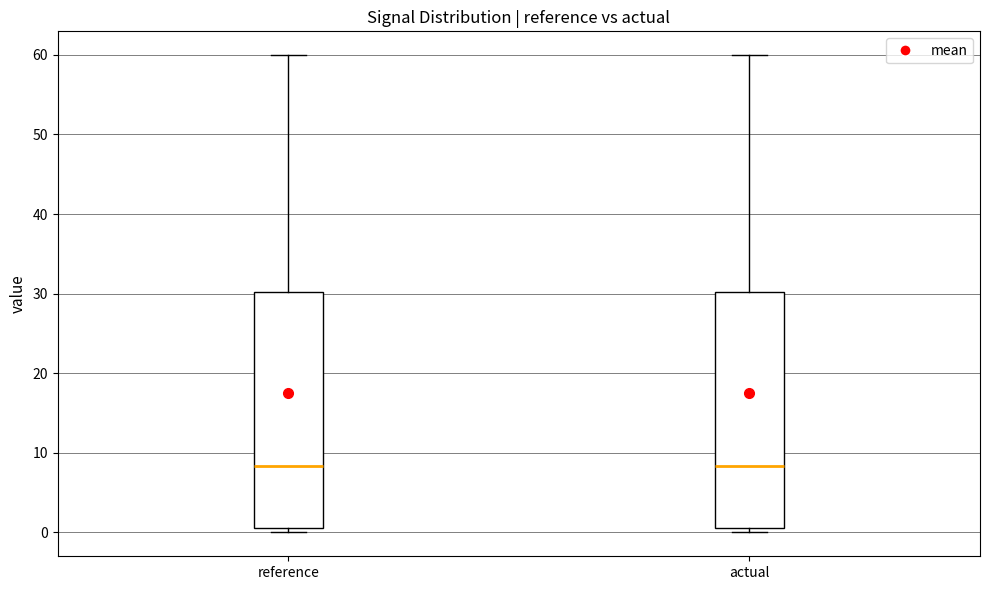

Reading left to right, transcribe this box plot: for each box, give where its median line is, the range the box spans, and where its two whiskers end, as read against the y-axis. The values are not printed on the chart, so give them approximately, as read against the axis.

reference: median 8, box 1 to 30, whiskers 0 to 60
actual: median 8, box 1 to 30, whiskers 0 to 60